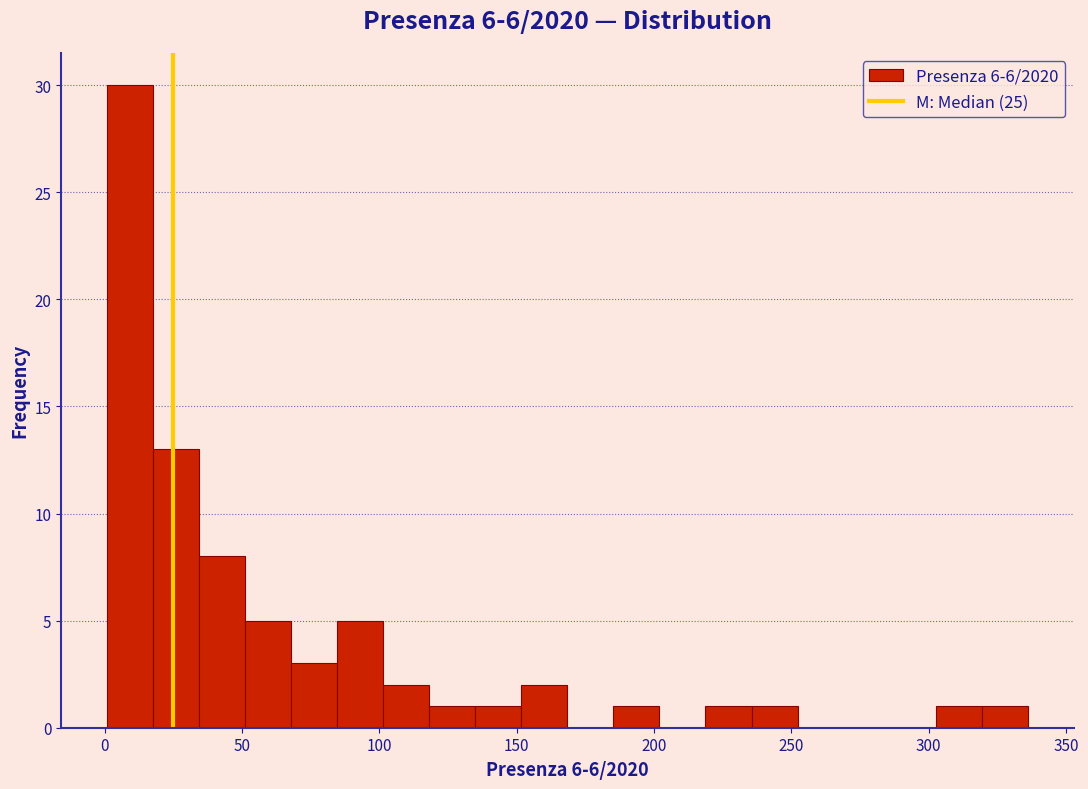

Around what value on the x-axis is the tallest bar? Give the approximate position of its centre, as read against the axis.

10